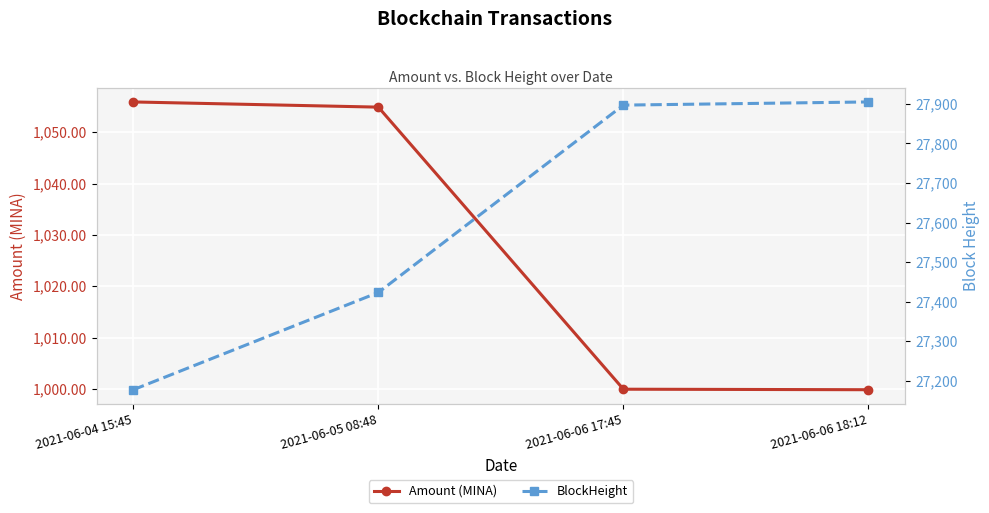

True or false: BlockHeight and Amount (MINA) cross at least once.

False